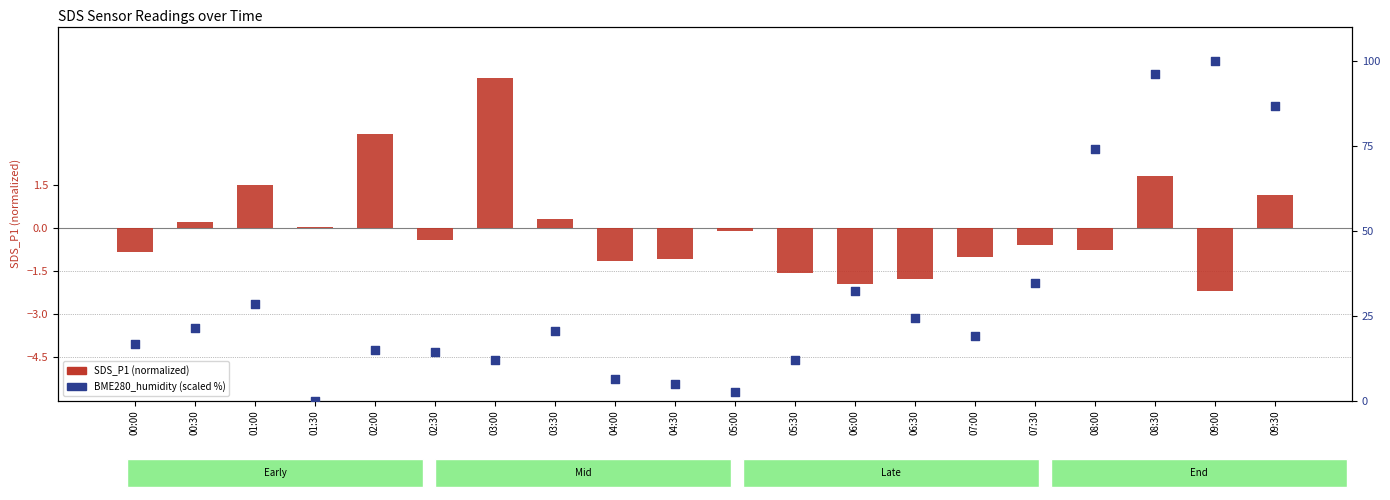

Which series contains the highest Y value?

BME280_humidity (scaled)